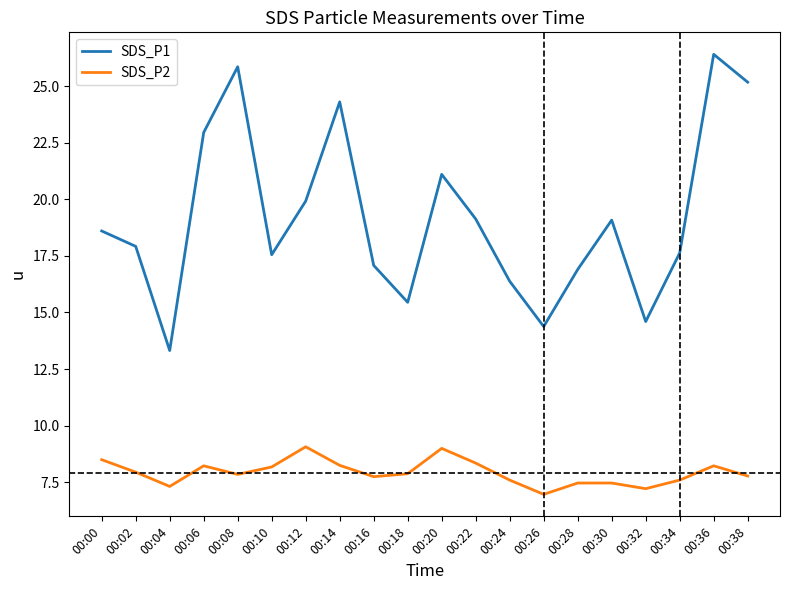

True or false: SDS_P1 and SDS_P2 intersect in this chart.

False